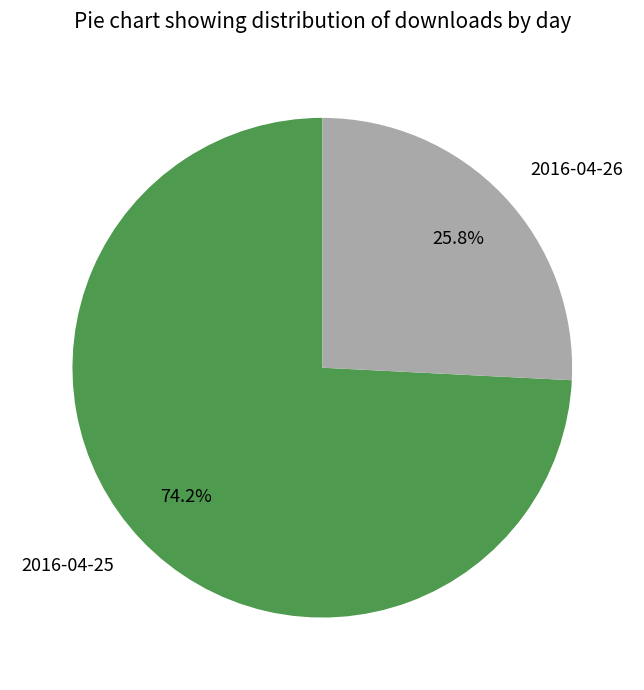

What percentage do 2016-04-26 and 2016-04-25 together represent?

100.0%